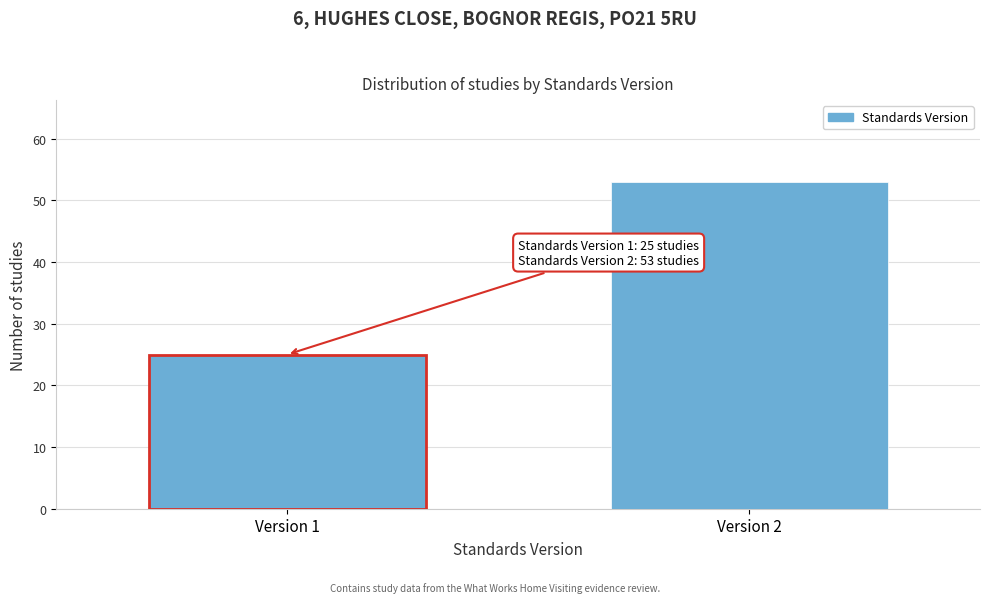

Reading left to right, what are all the values shown in this chart?

25	53